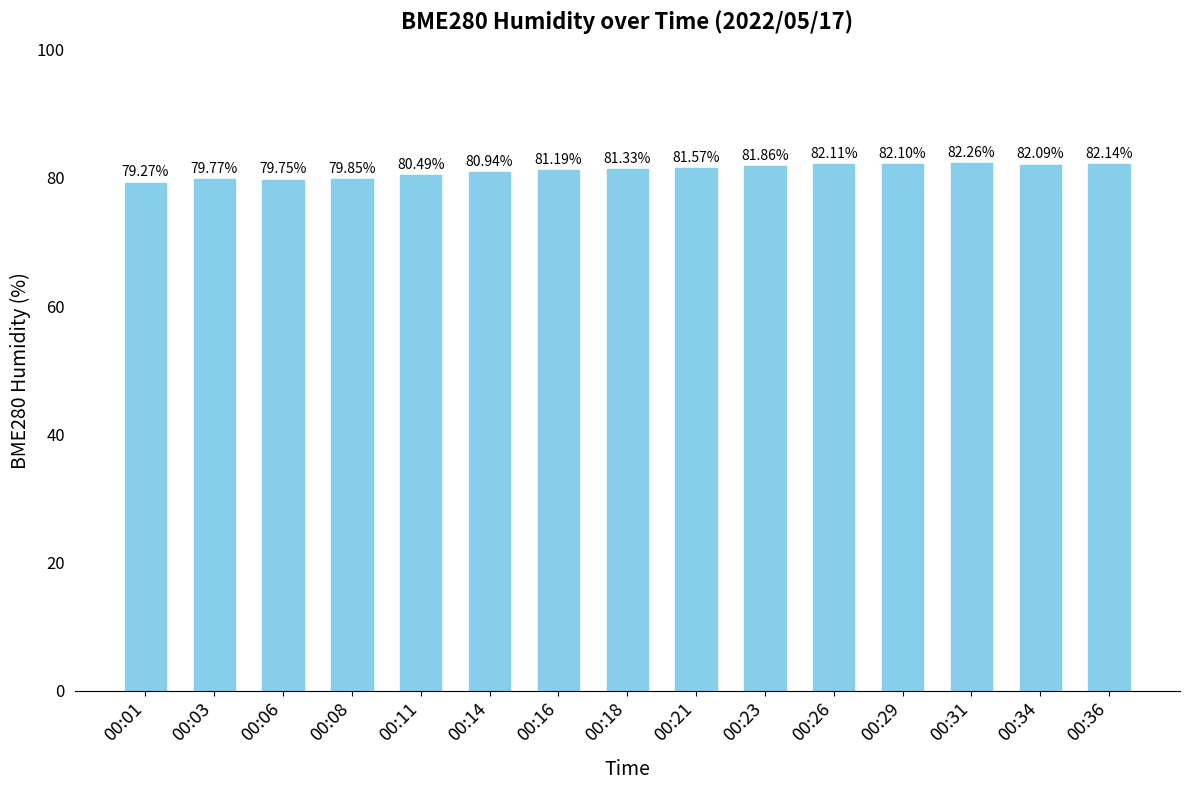

Where does the data first go above 81?

00:16